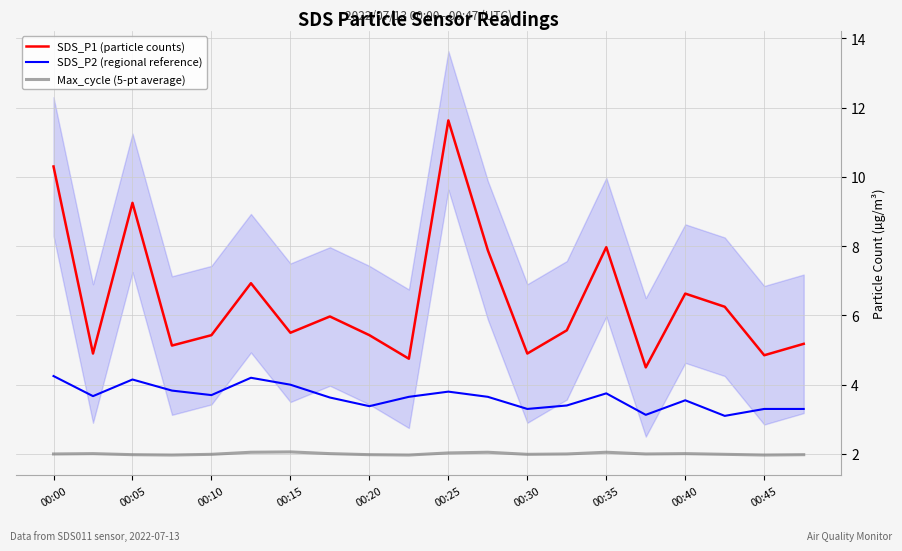

How many lines are shown in the chart?

3